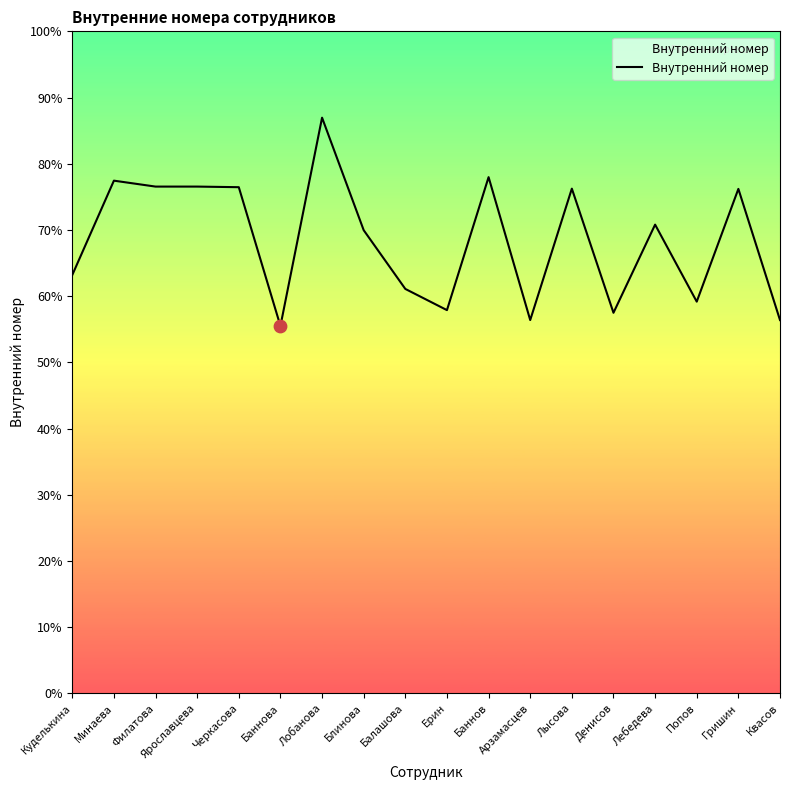

Between Квасов and Блинова, which is larger?

Блинова